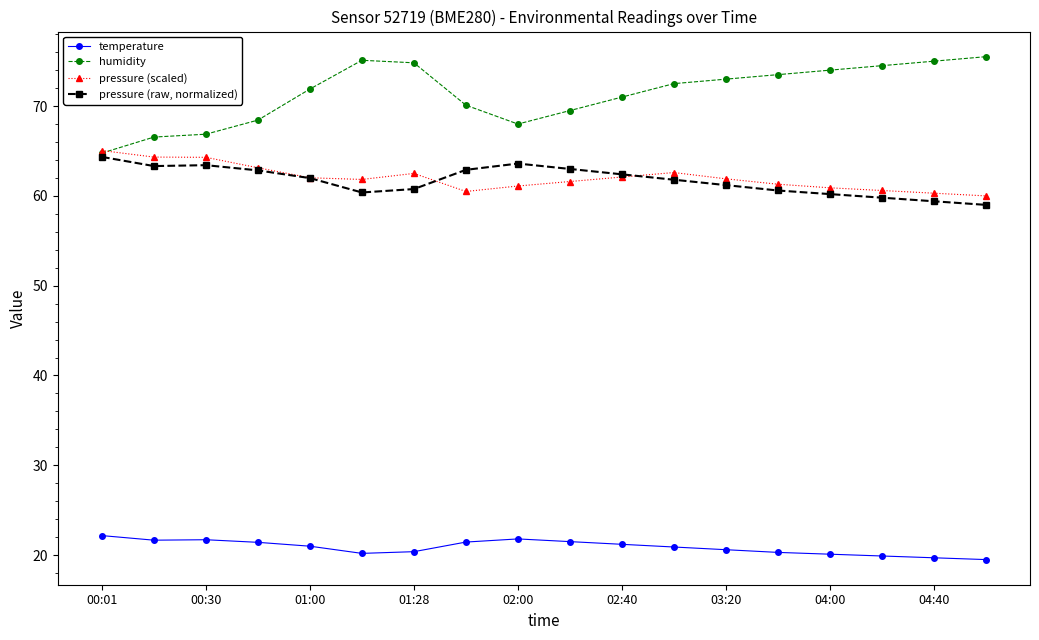

What is the smallest value displayed?

19.5